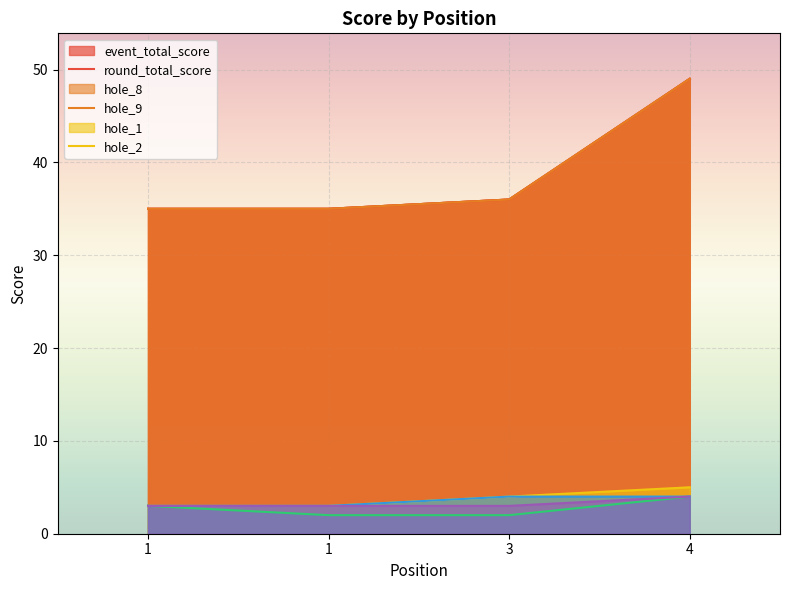

Where does the hole_9 series first go above 3?

4